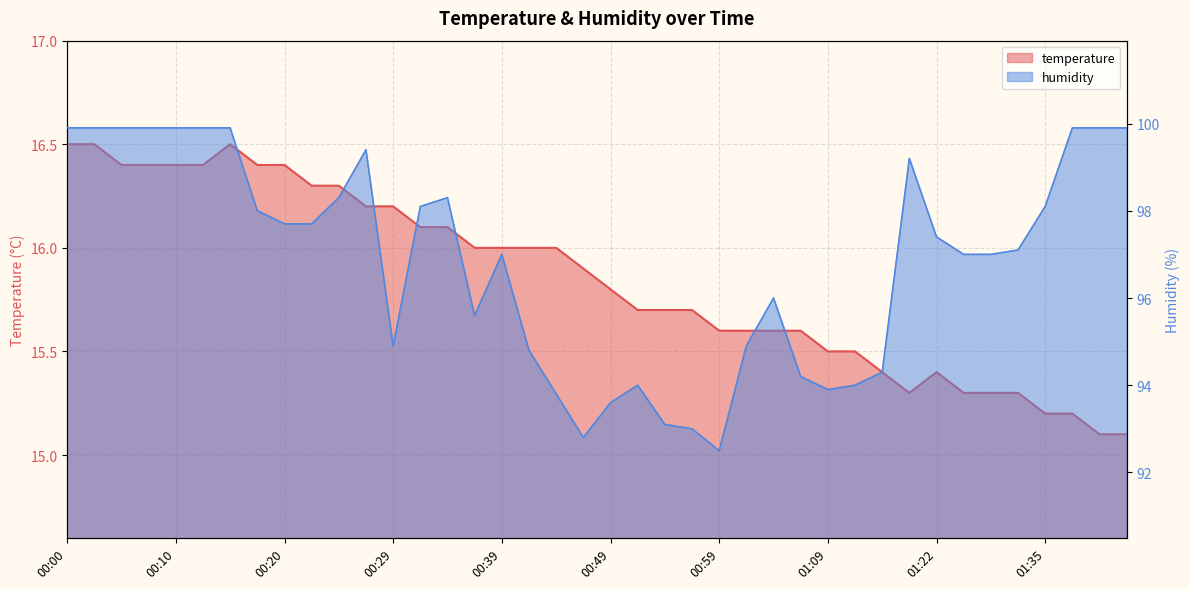

What is the approximate value of humidity at 01:14?

94.3